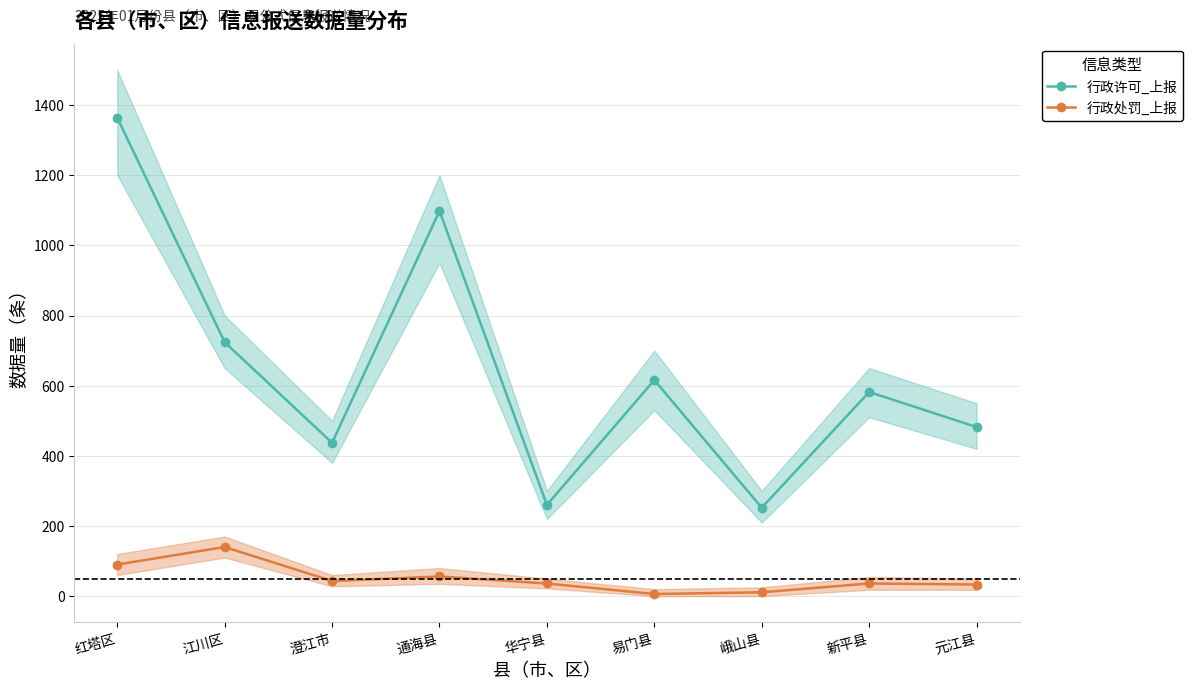

Which has a higher value, 红塔区 or 易门县?

红塔区